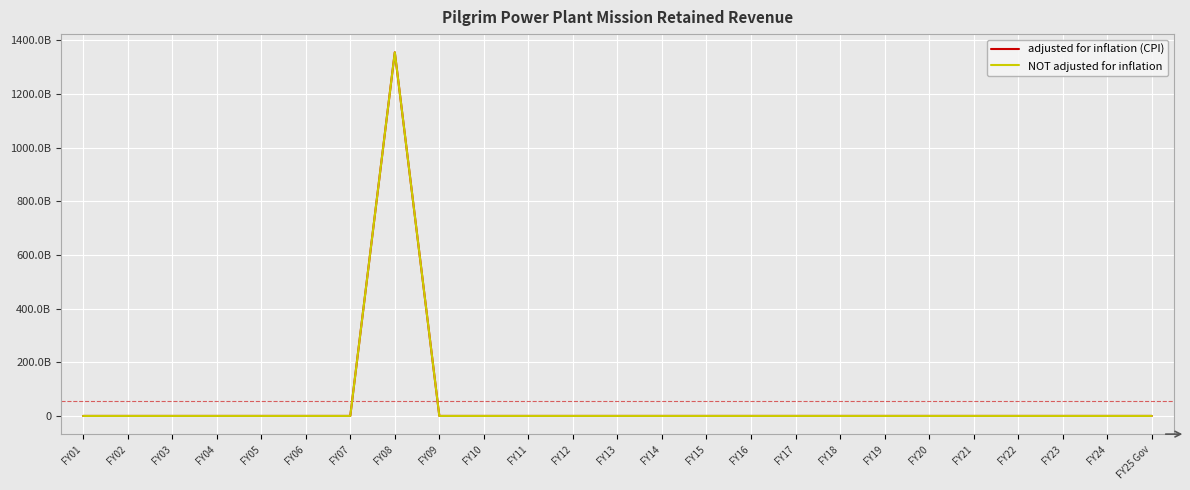

True or false: adjusted for inflation (CPI) and NOT adjusted for inflation intersect in this chart.

False